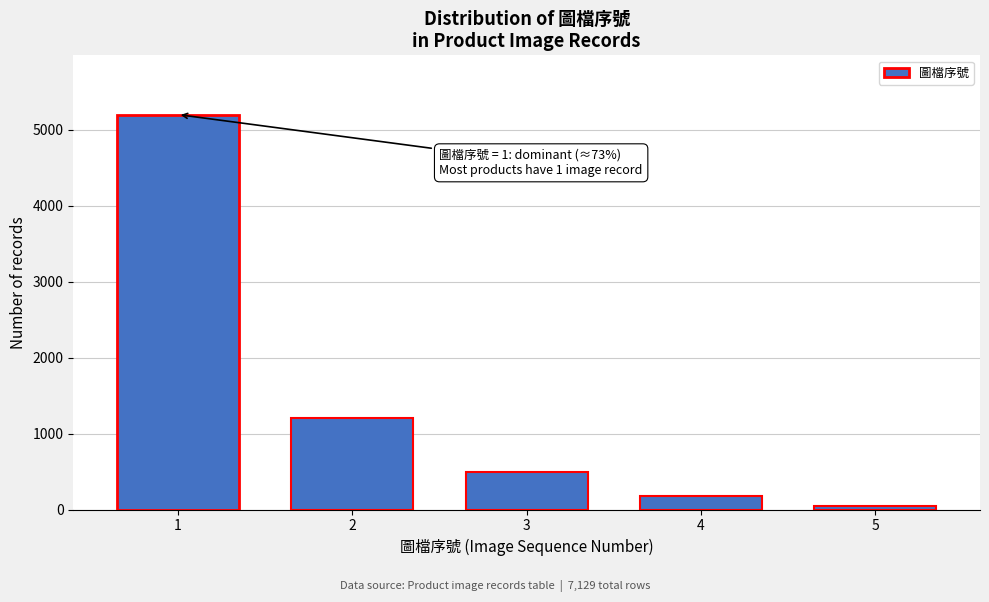

Reading left to right, transcribe all the data shown in this chart.

5200	1200	500	180	49